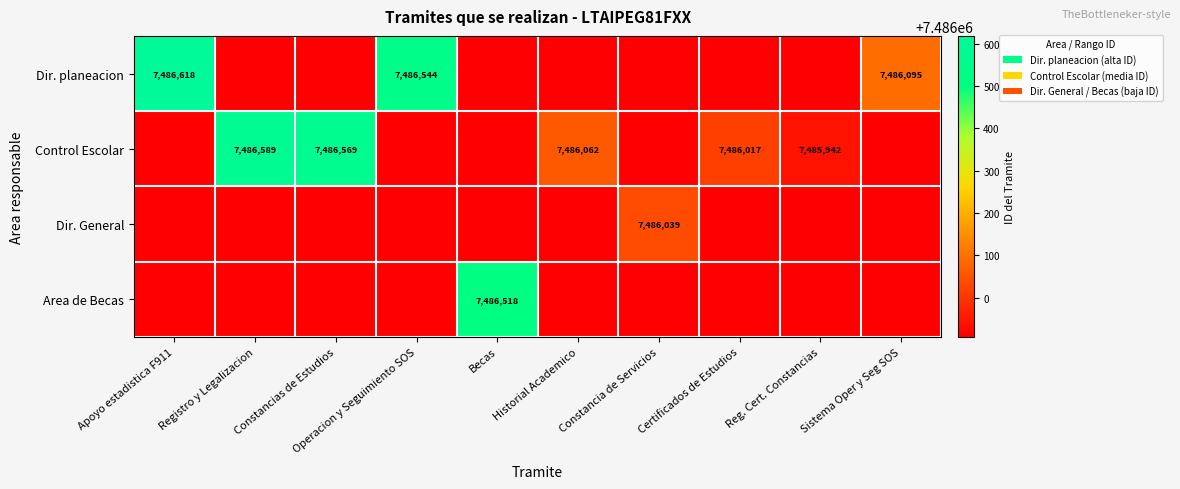

True or false: Control Escolar has a value of 10282703 at Constancias de Estudios.

False